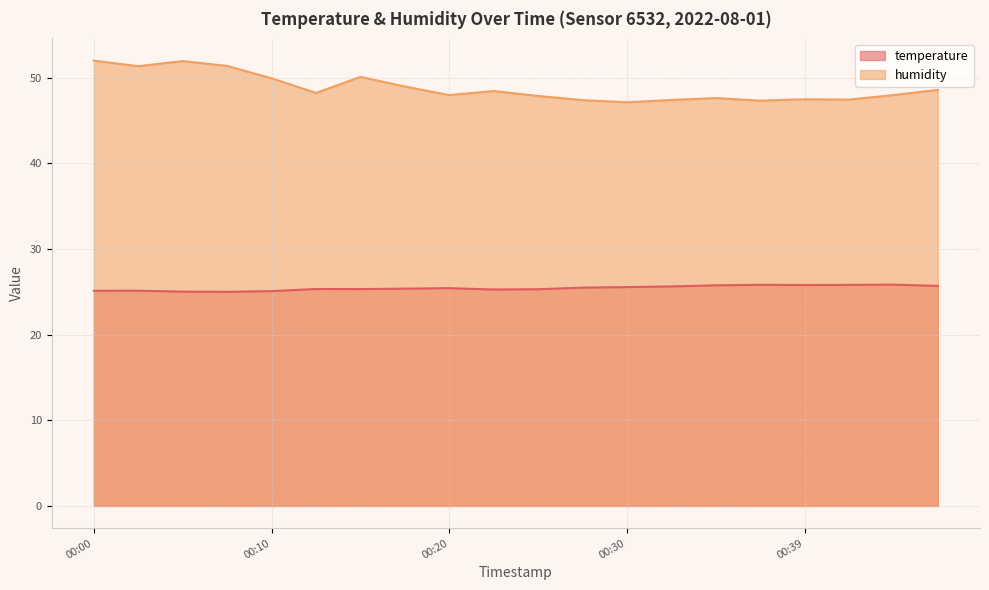

At which label does humidity first exceed 48?

00:00